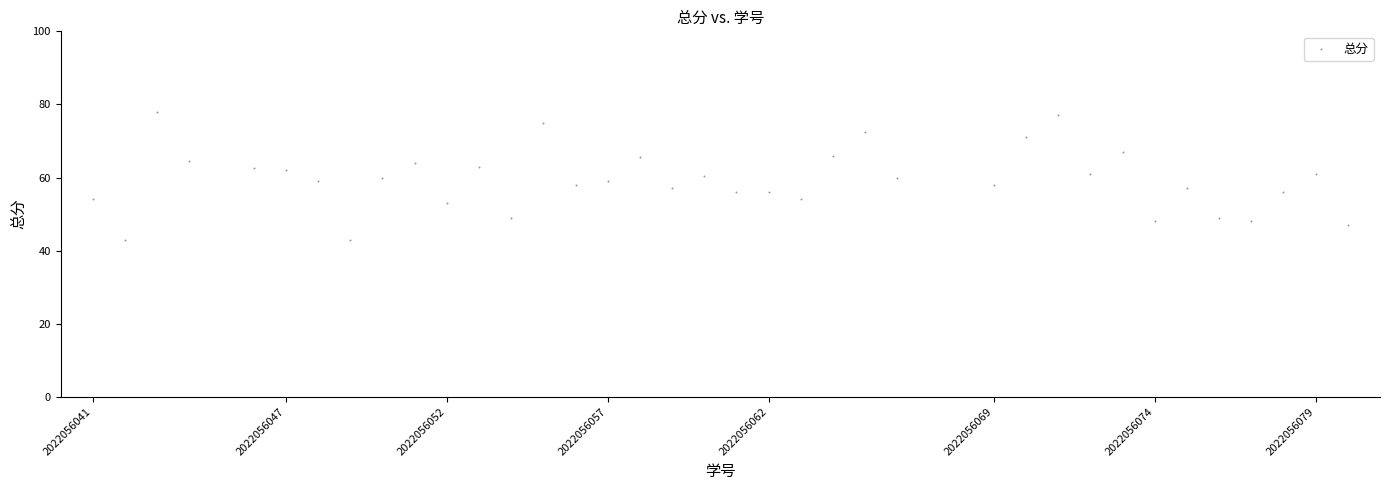

What is the range of X values (max minus min)?

39.0